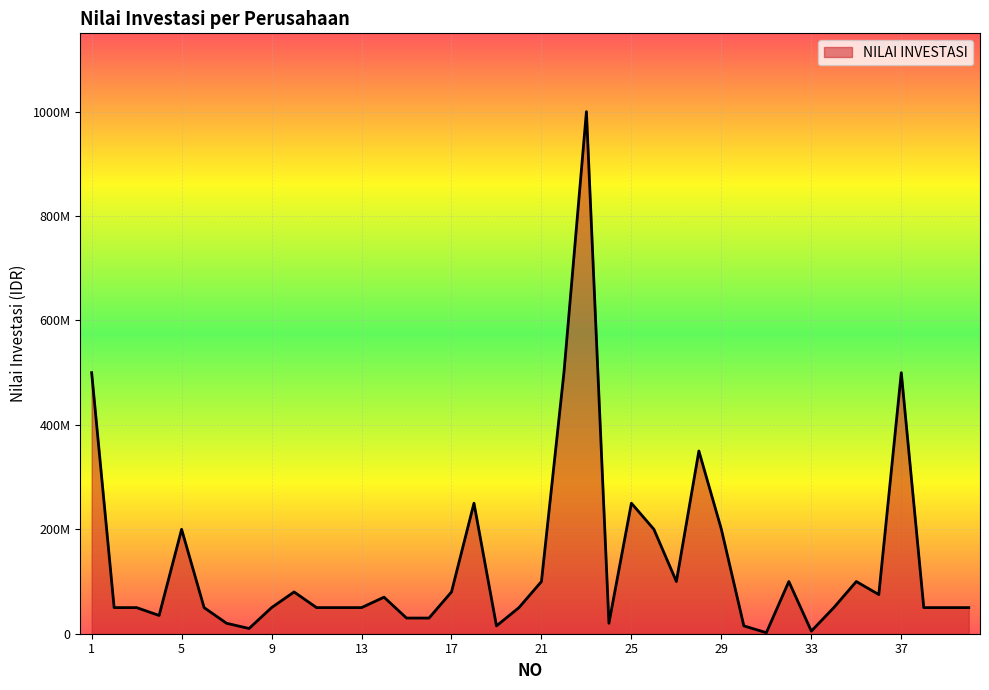

Does the chart display data point markers on the line(s)?

No